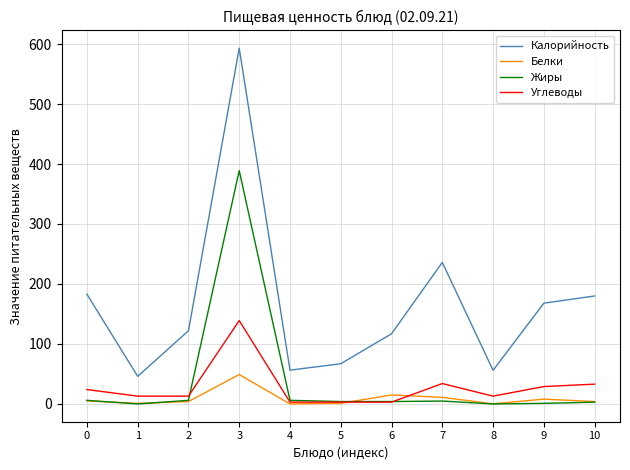

What is the highest value of the Жиры series?

389.0